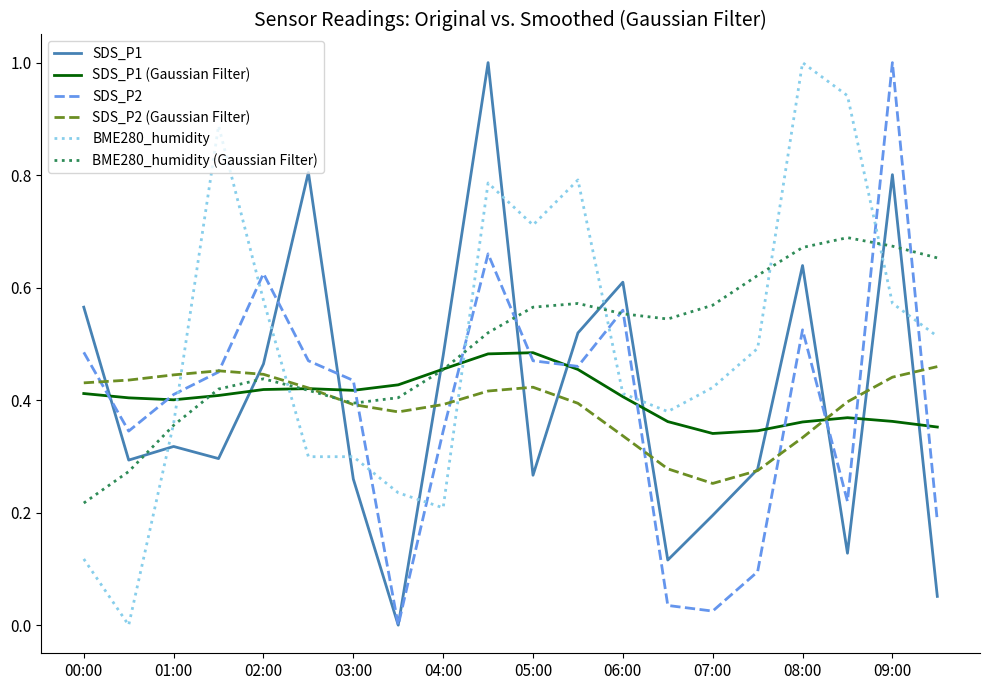

True or false: SDS_P2 and BME280_humidity (Gaussian Filter) cross at least once.

True